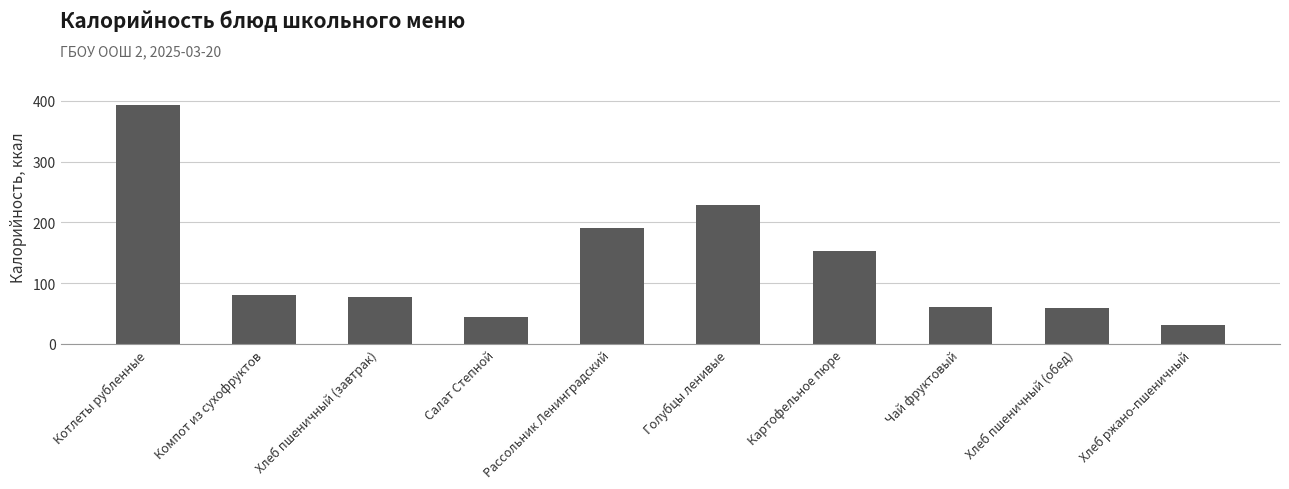

The value at Хлеб ржано-пшеничный is 31.5. True or false?

True